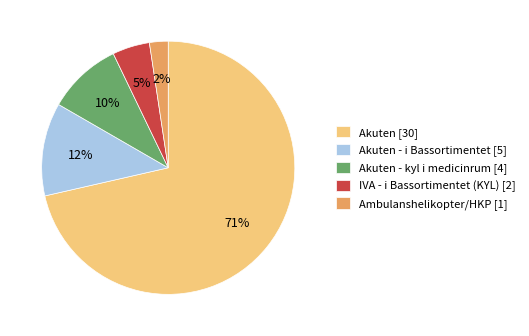

Approximately how many times larger is the value at Akuten - i Bassortimentet [5] compared to Akuten - kyl i medicinrum [4]?

1.2